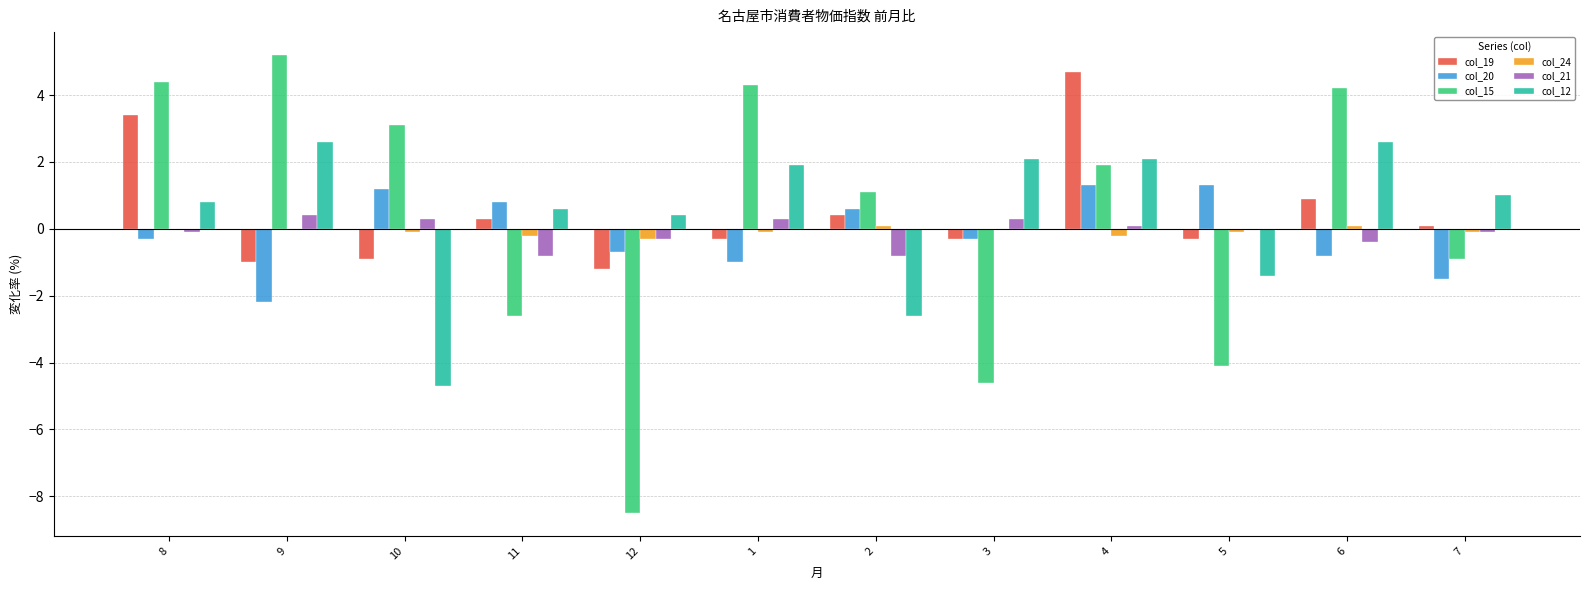

The col_15 series shows -4.1 at 5. True or false?

True